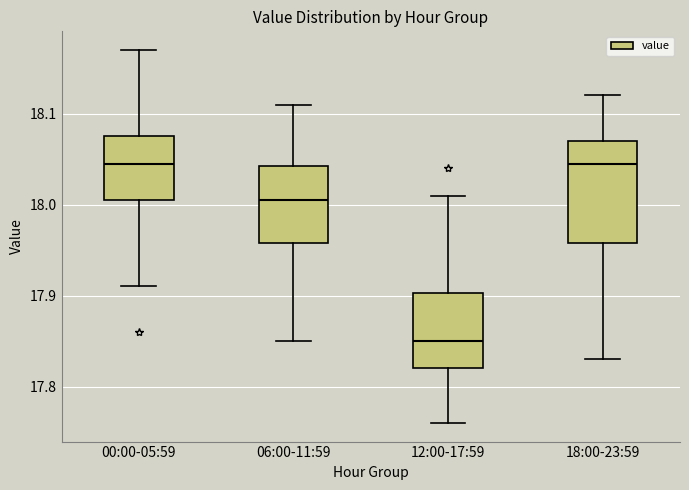

Which box is the tallest, from its lower edge to its upper edge?

18:00-23:59